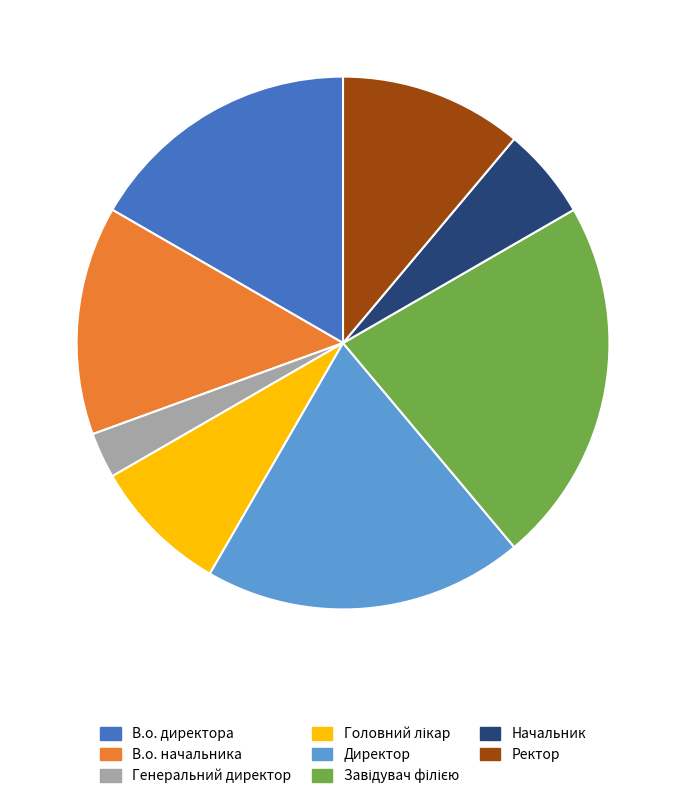

How many segments does this pie chart have?

8